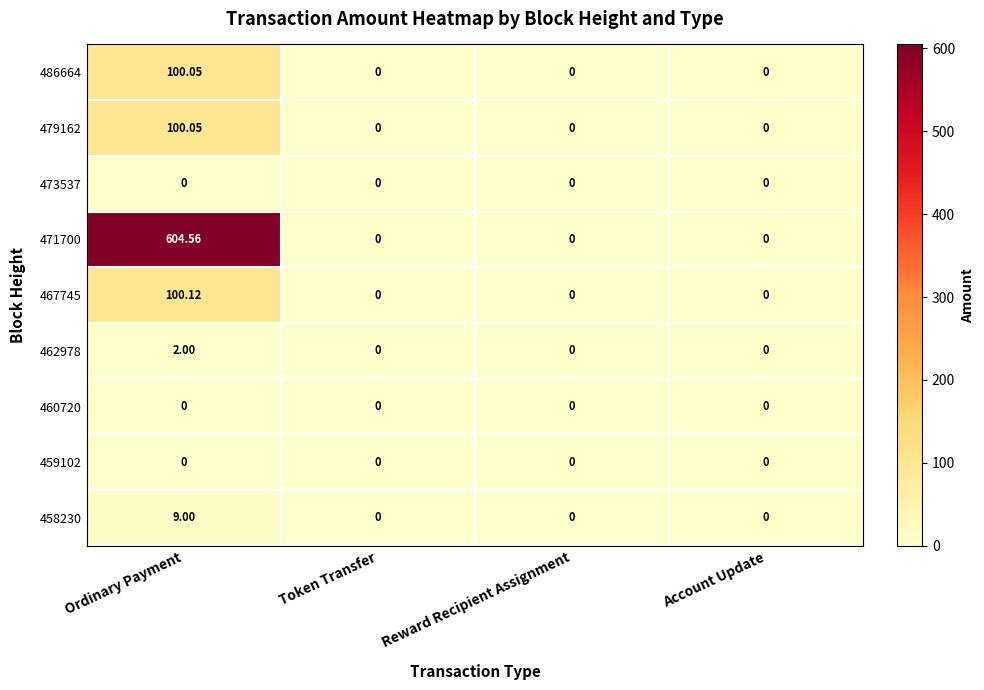

At how many categories does at least one series exceed 598?

1